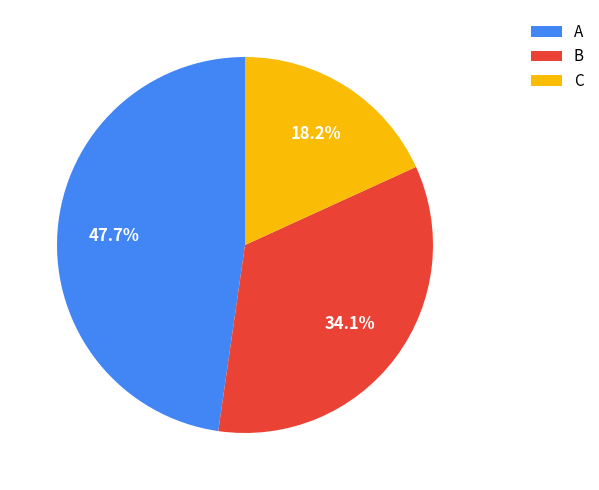

Does any single category account for the majority?

No